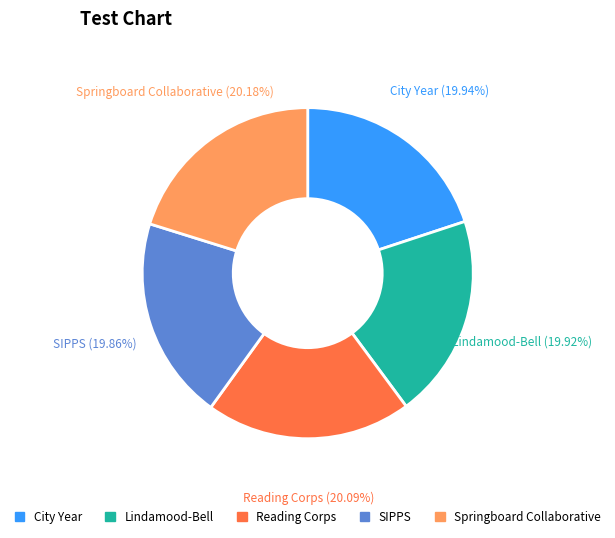

Approximately how many times larger is the value at Lindamood-Bell compared to City Year?

1.0